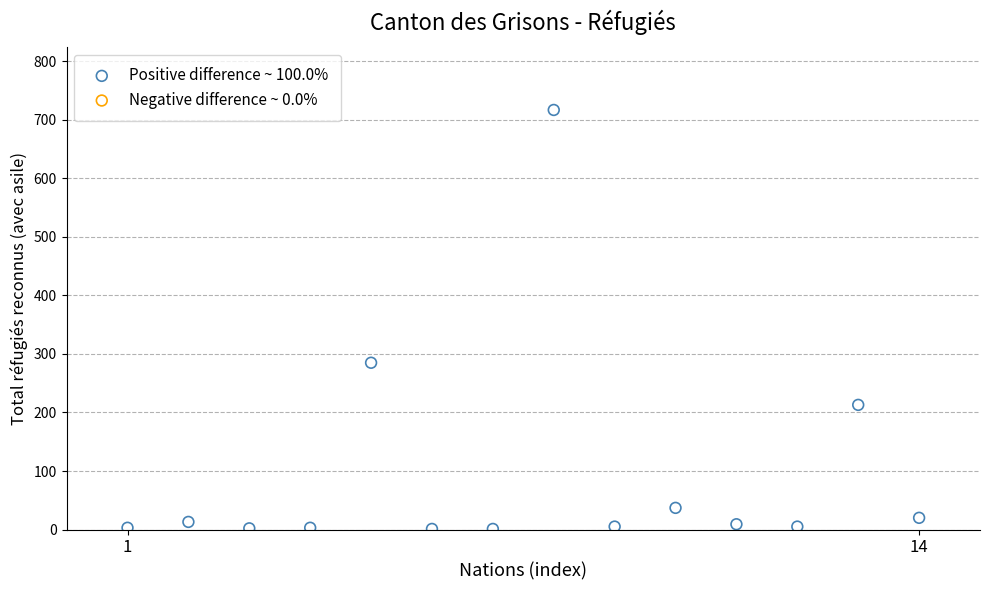

What is the range of Y values (max minus min)?

716